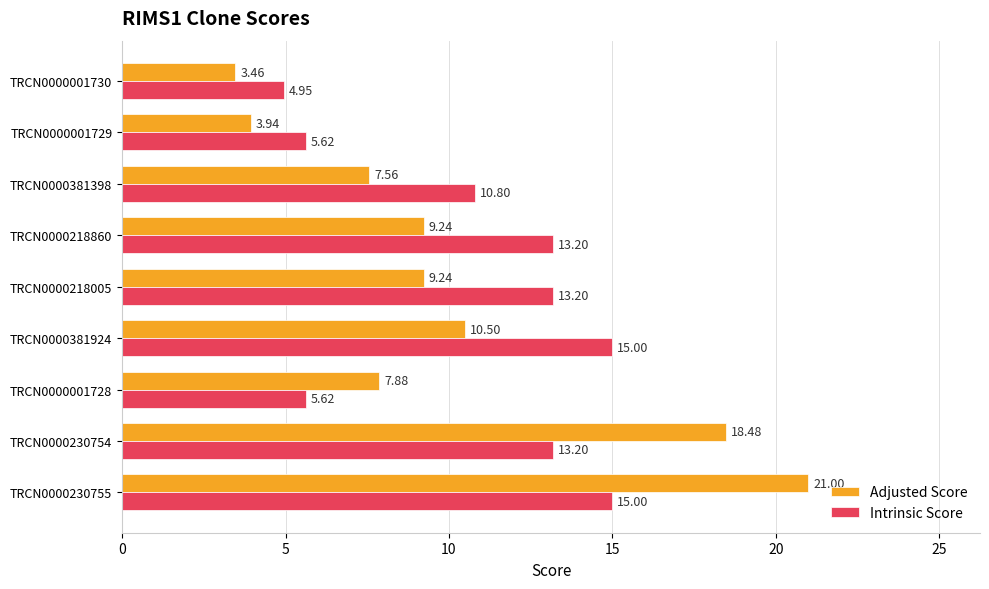

How many data points in Intrinsic Score are above 13?

5